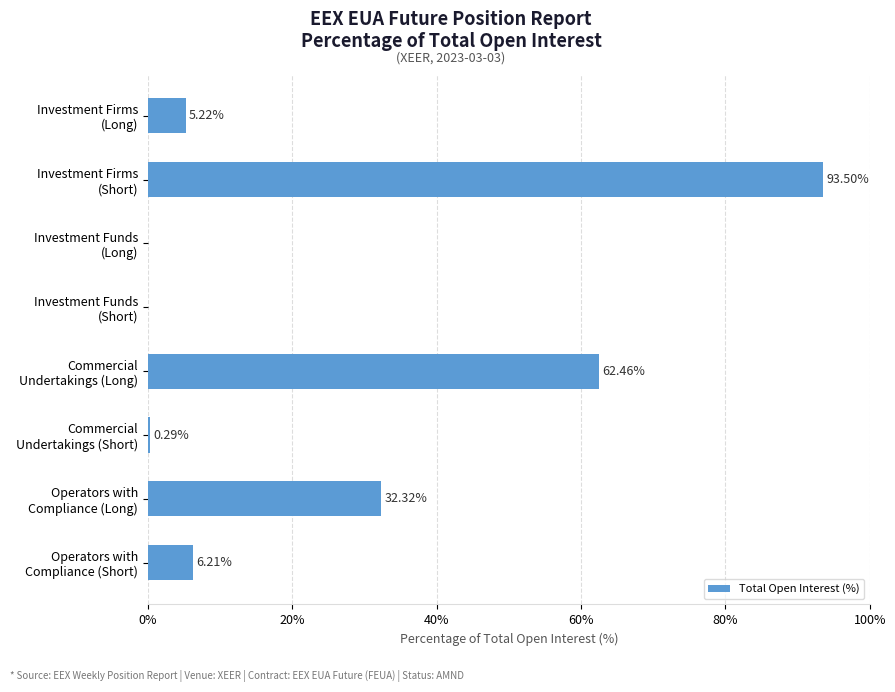

What is the sum of all values?

200.0